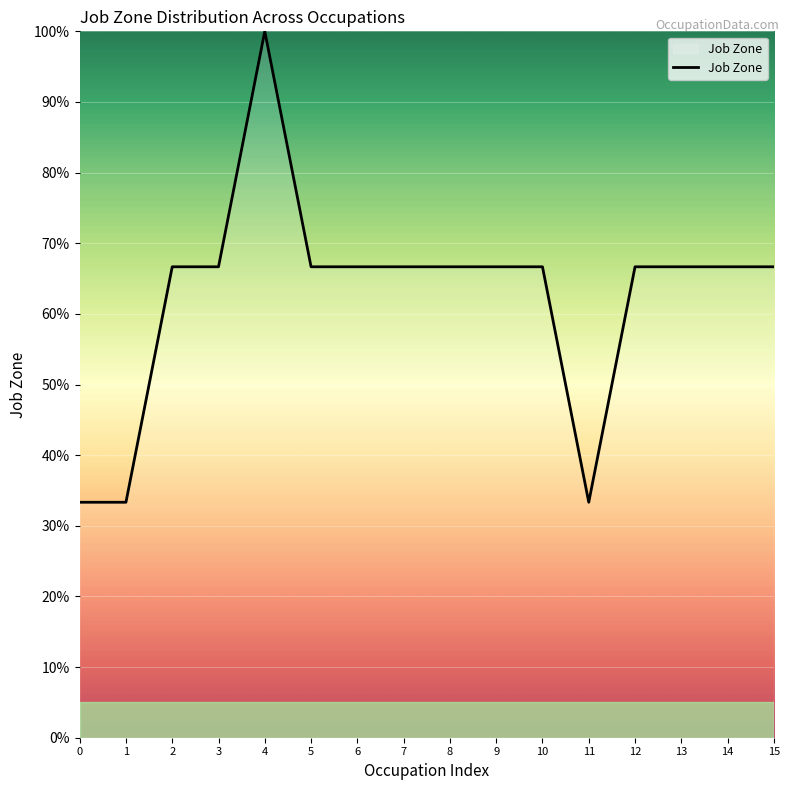

Approximately how many times larger is the value at 13 compared to 6?

1.0